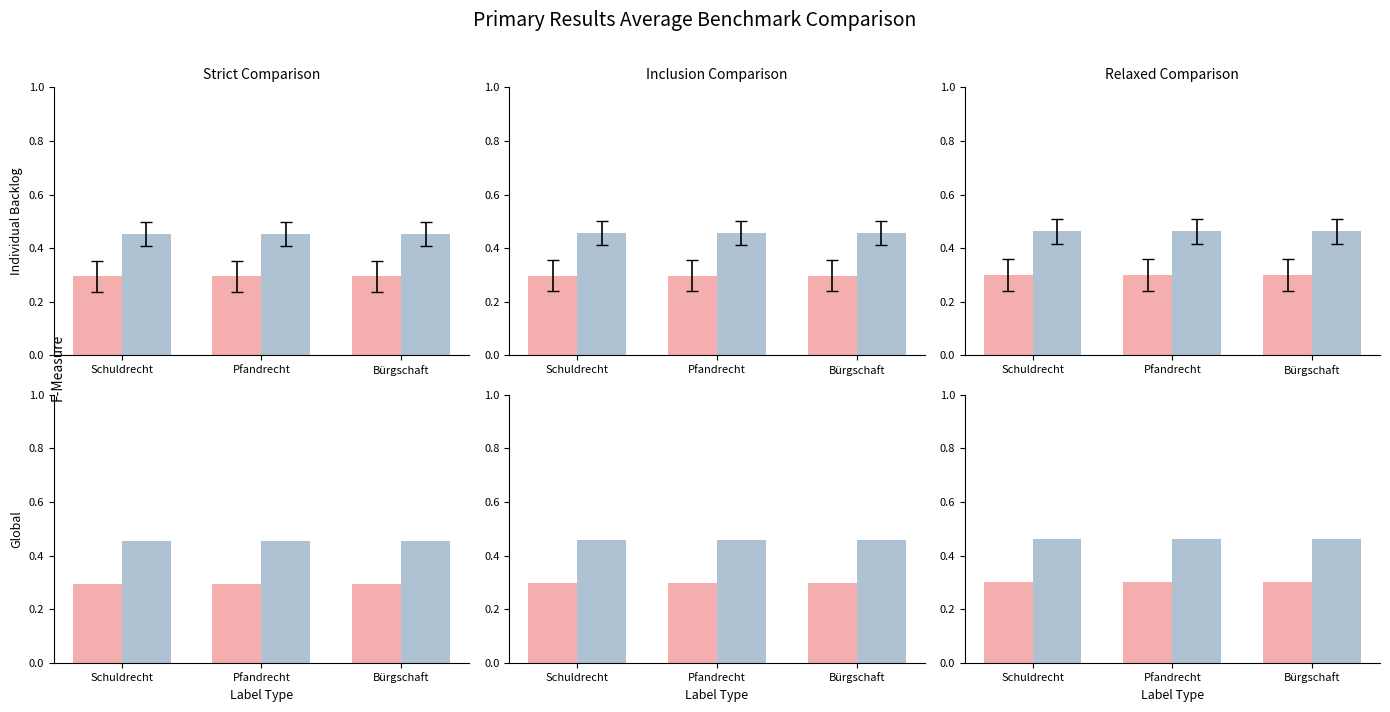

What is the label of the 3rd bar from the left?

Bürgschaft